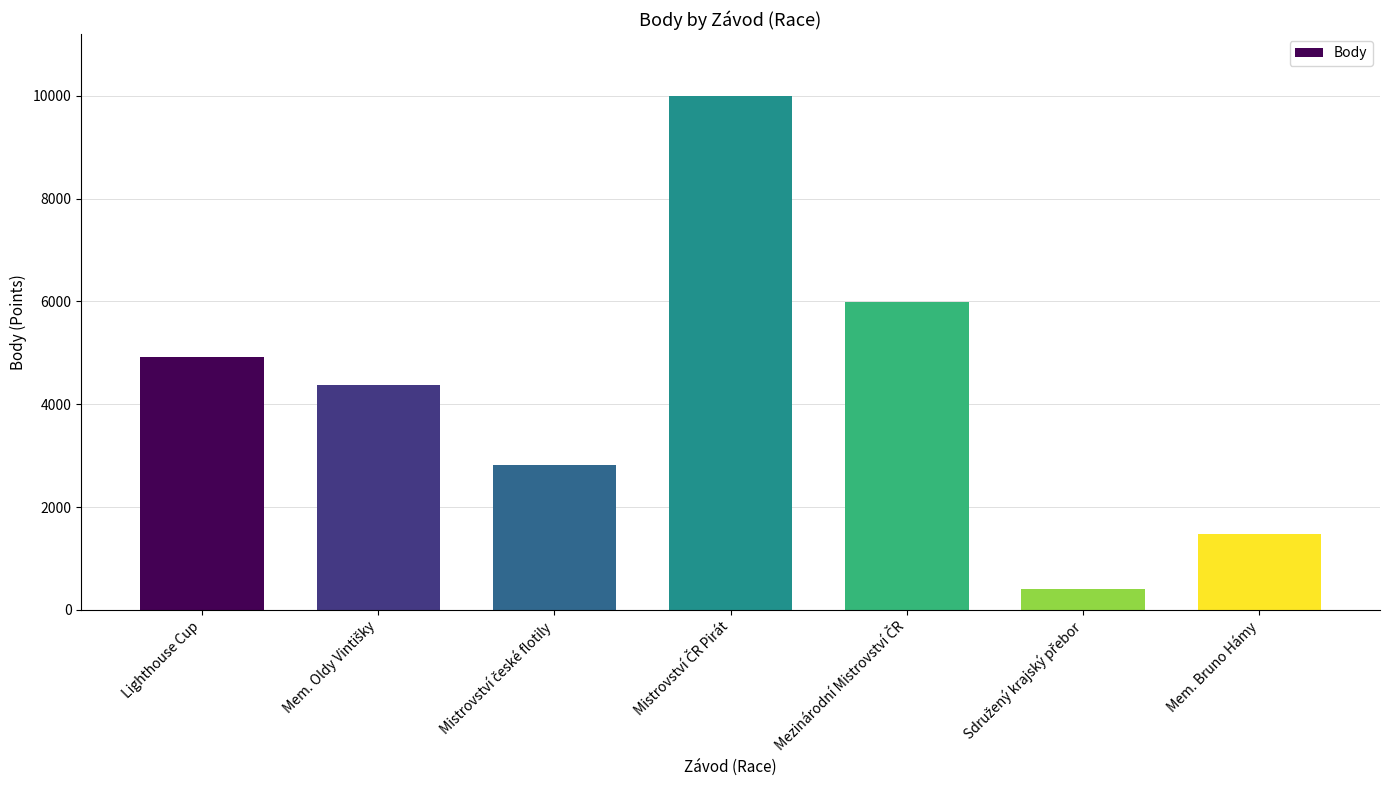

What is the smallest value displayed?

404